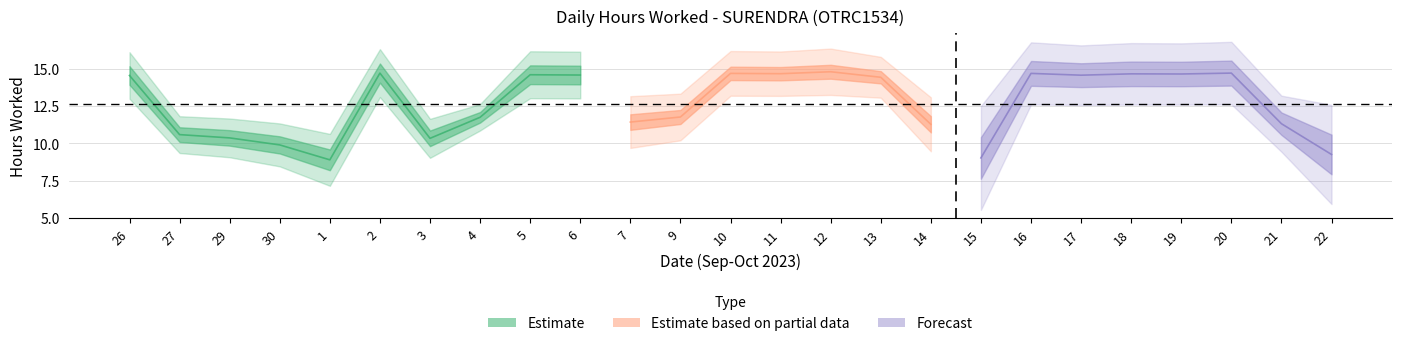

Read the Low (hours worked) value at 11.

14.7